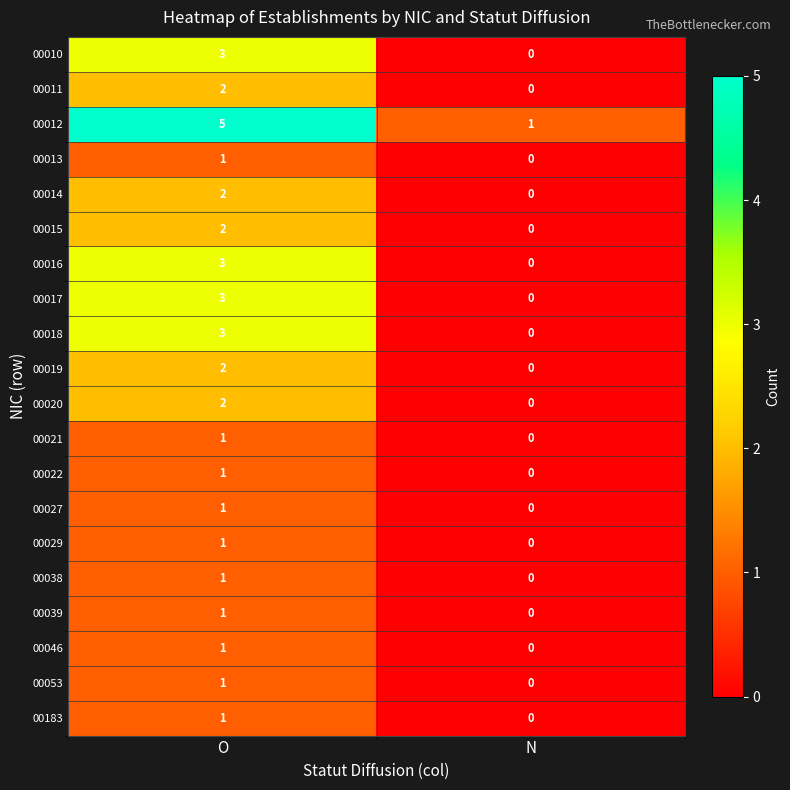

The value of 00029 at N is 0. True or false?

True